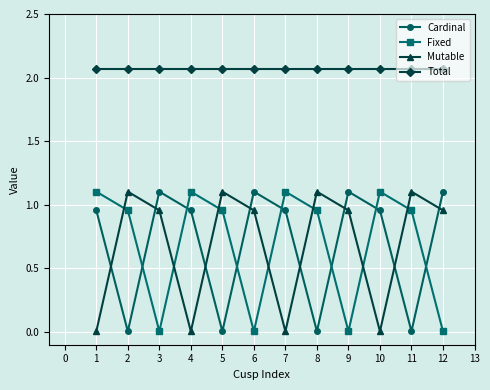

Where is the first local maximum for Fixed?

4